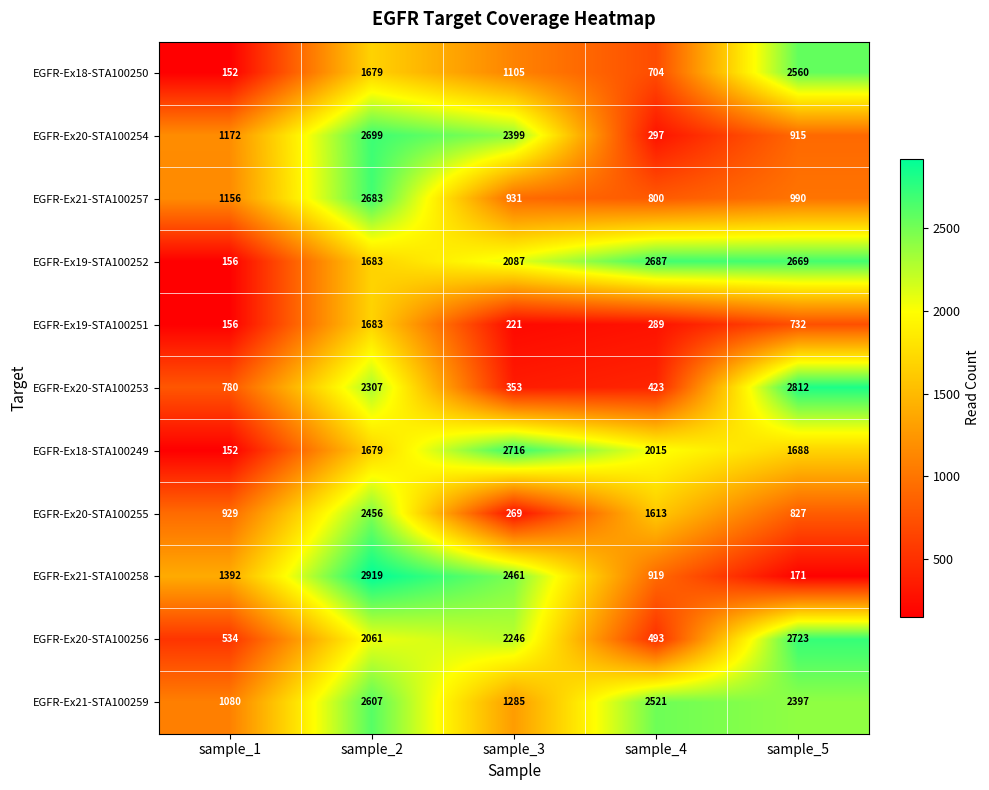

Count the number of categories in the chart.

5